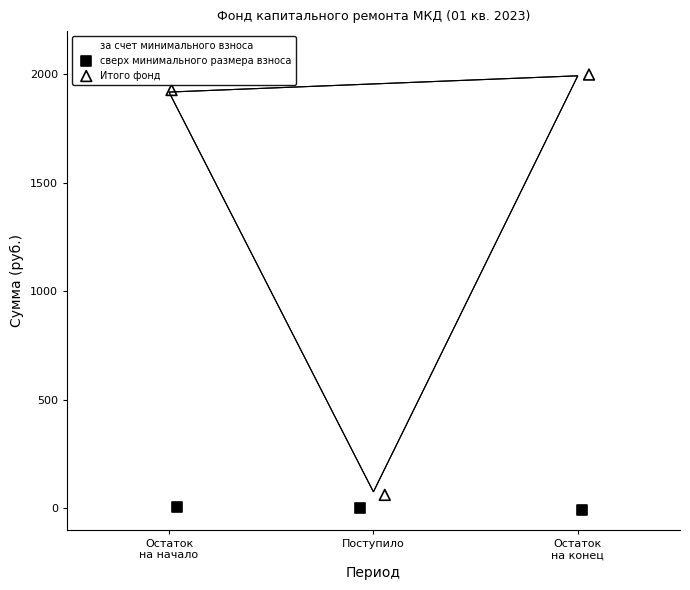

What are all the series names shown in the legend?

за счет минимального взноса, сверх минимального размера взноса, Итого фонд